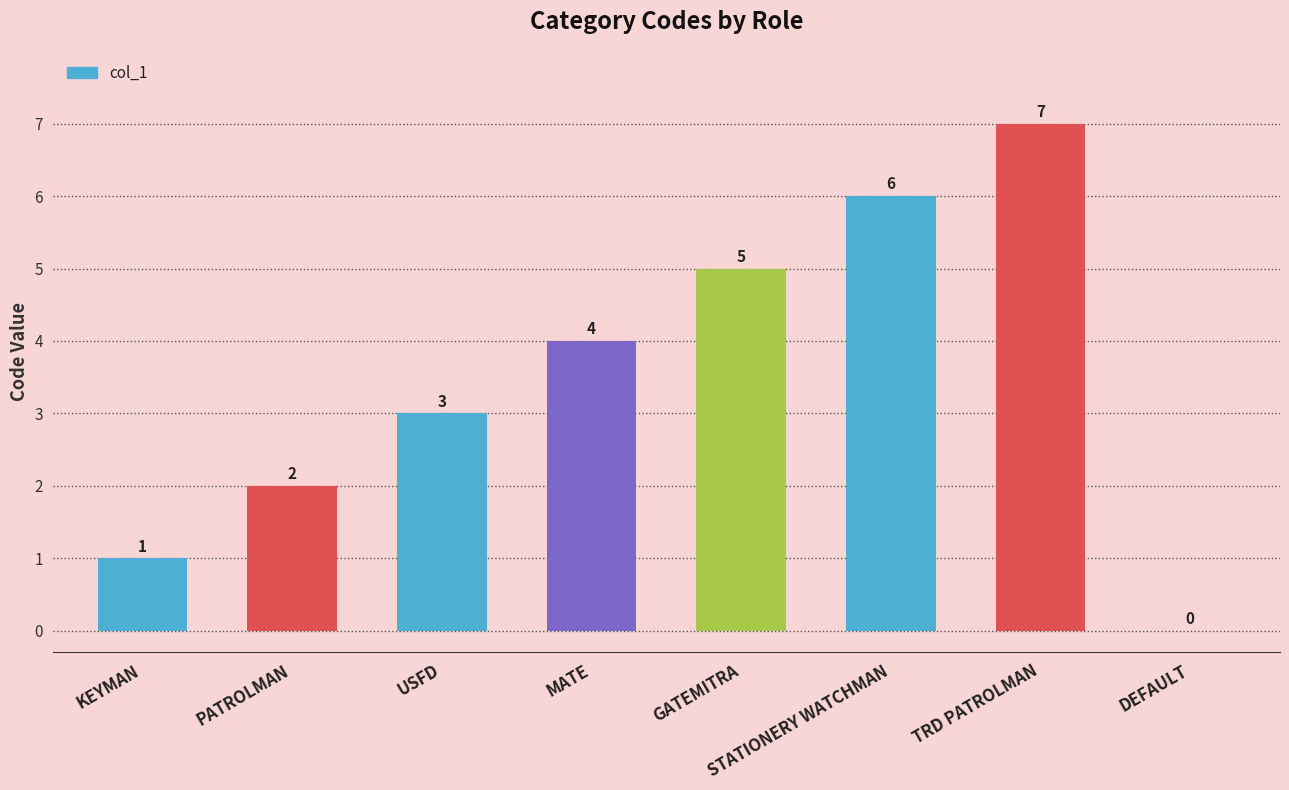

Are the bars horizontal?

No